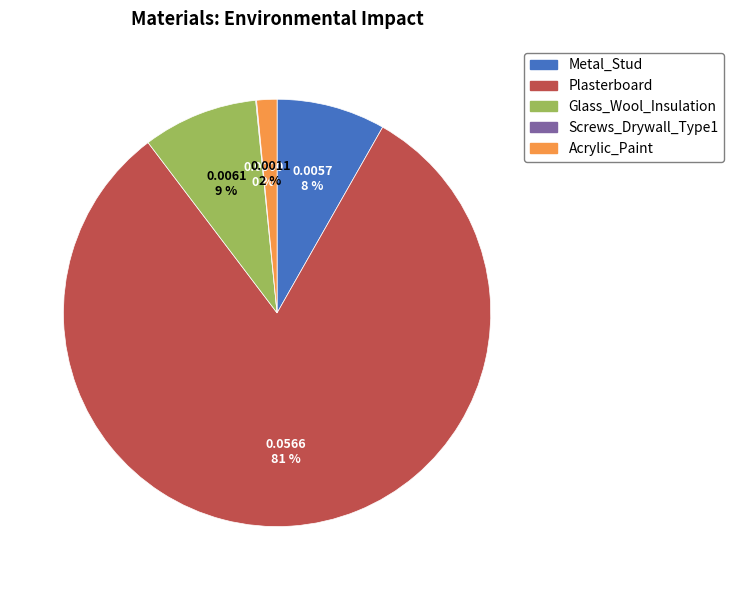

Is it true that Acrylic_Paint is 2% of the pie?

True